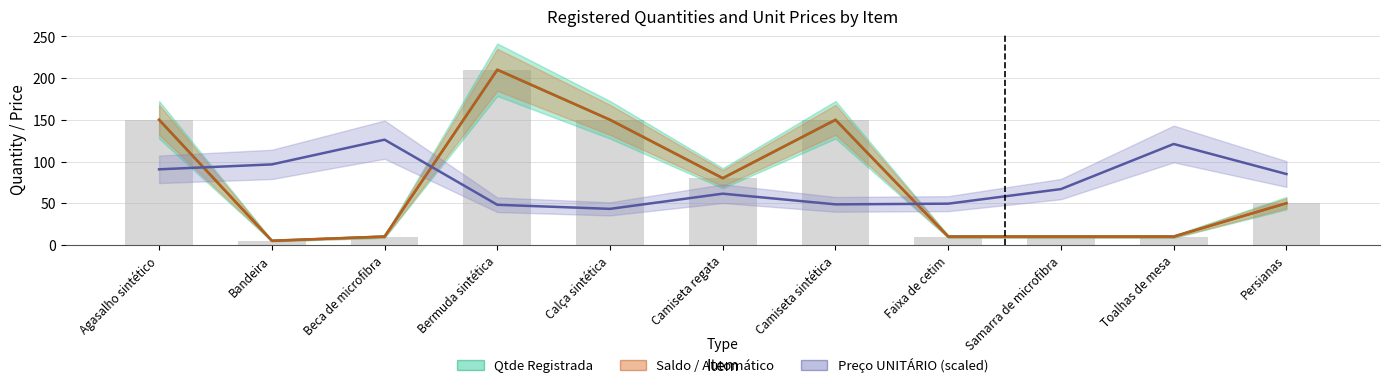

The Preço UNITÁRIO series shows 96.5 at Bandeira. True or false?

True